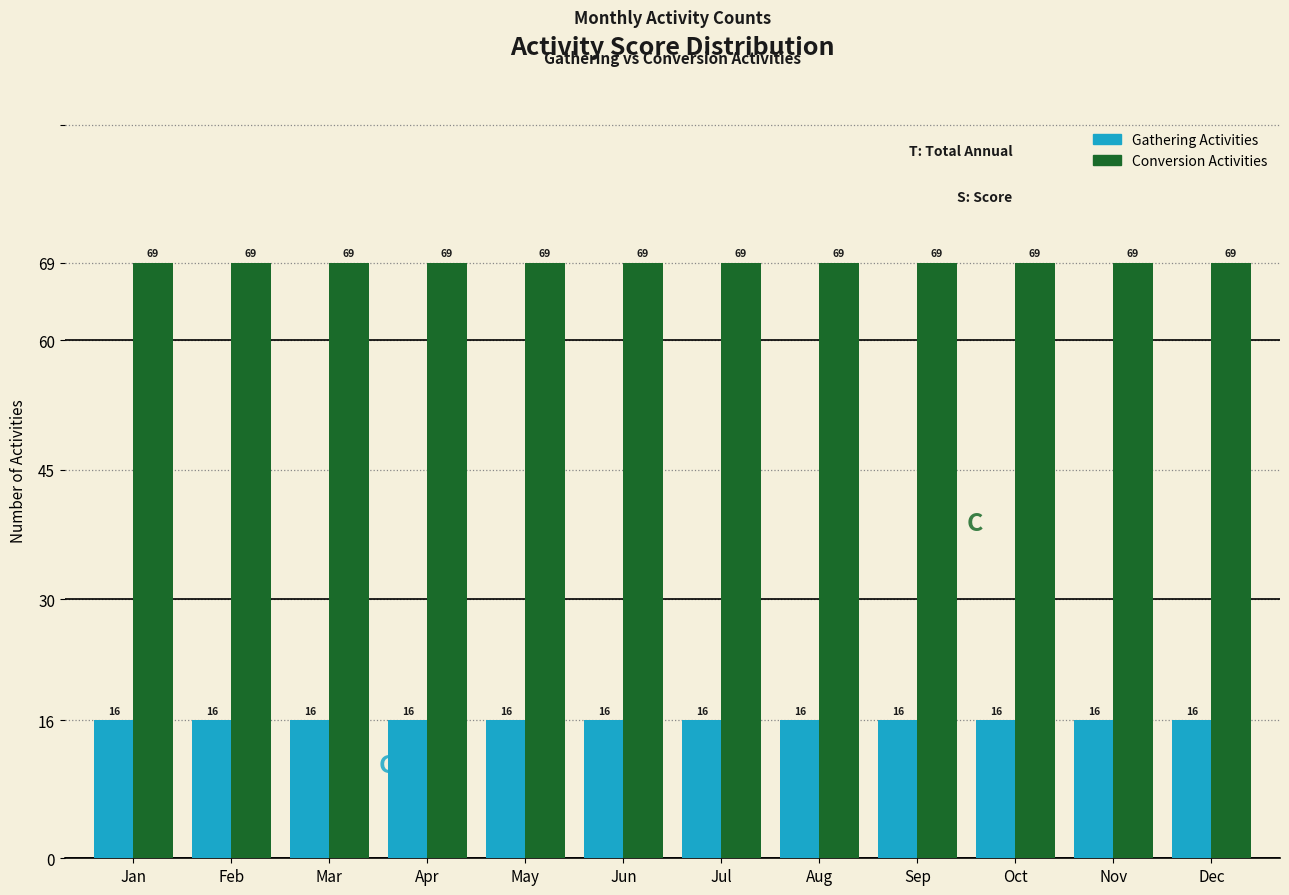

What value does the Conversion Activities series have at Nov?

69